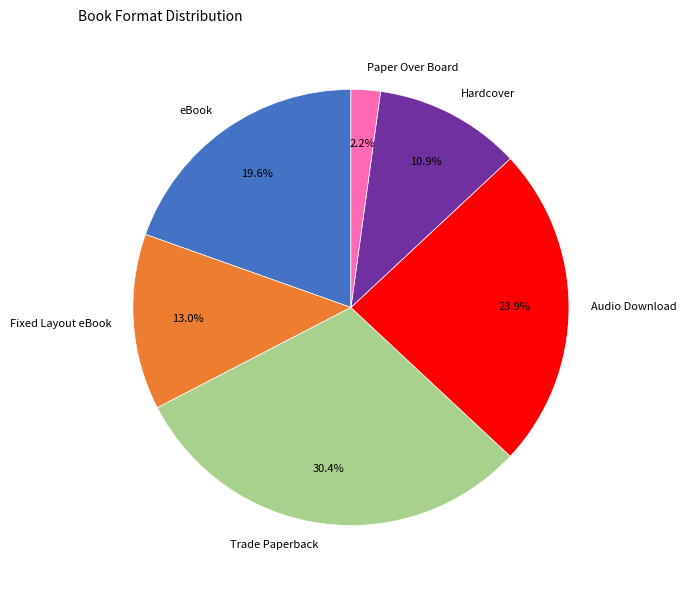

Is it true that Audio Download is 16% of the pie?

False